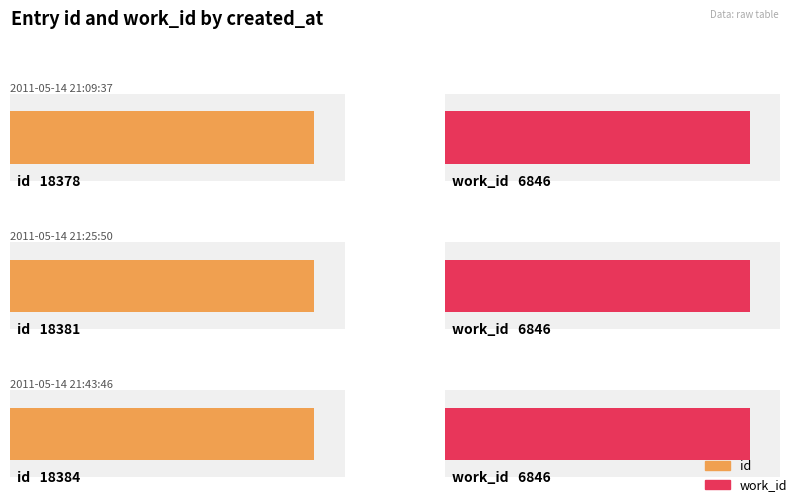

True or false: id has a value of 18381 at 2011-05-14 21:25:50.

True